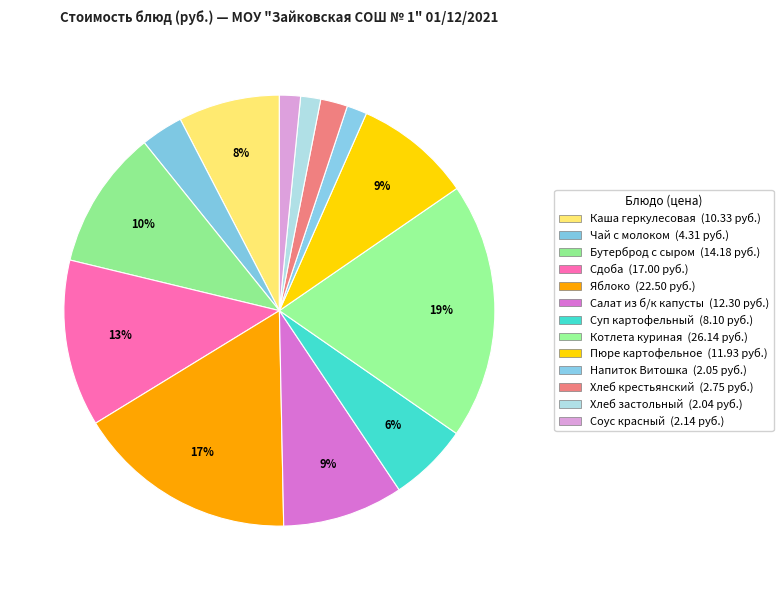

Which slice is the smallest?

Хлеб застольный